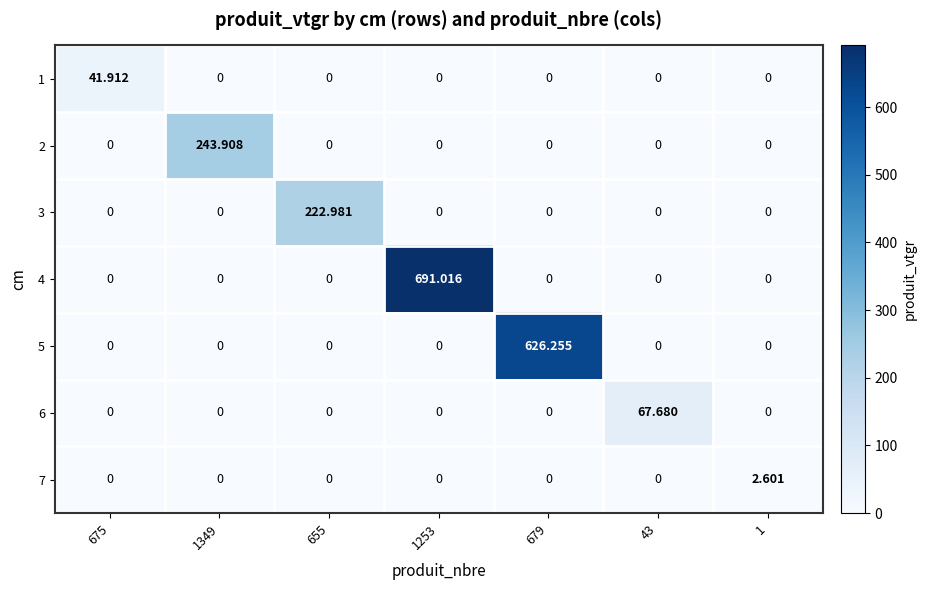

Which series has the largest total across all categories?

4